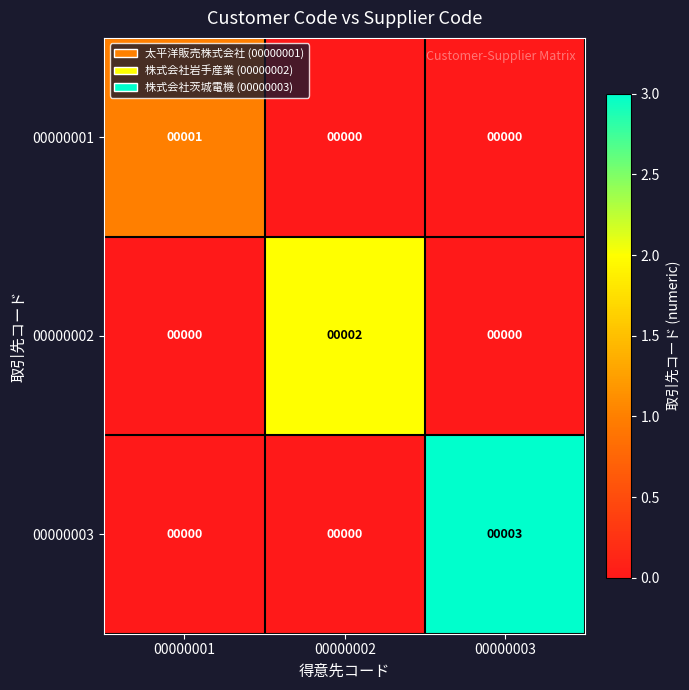

What is the difference between the maximum and second lowest values in the 00000003 series?

3